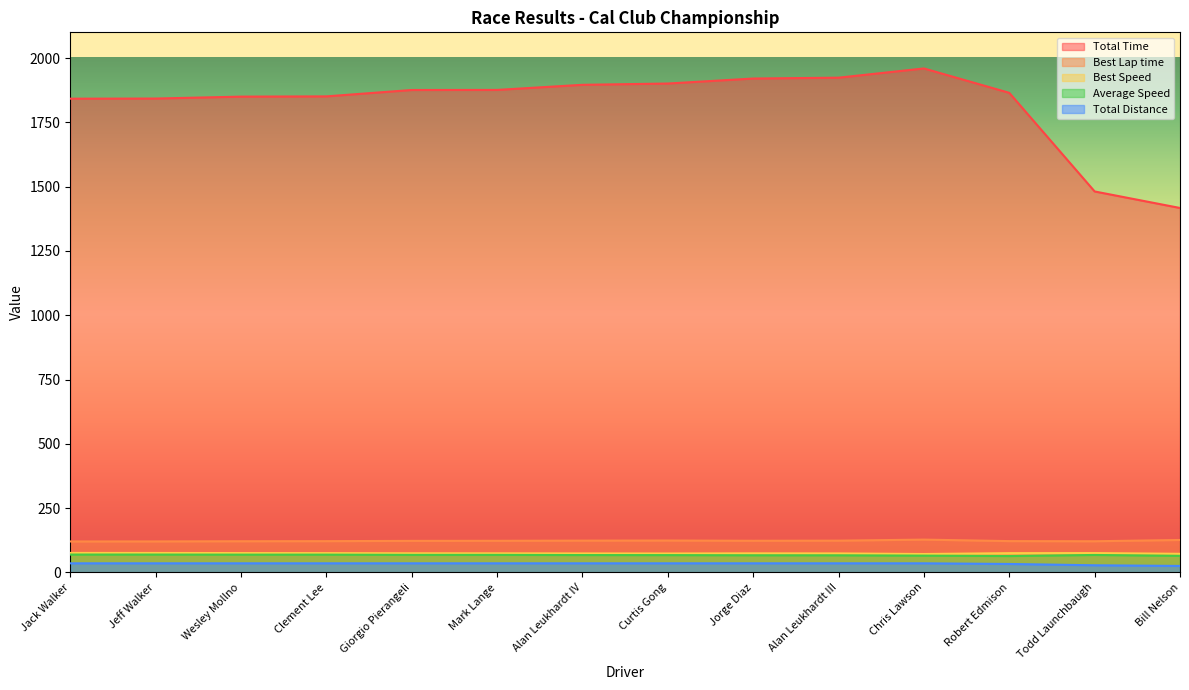

What is the value of the Best Speed point at the 4th from the left?

75.3